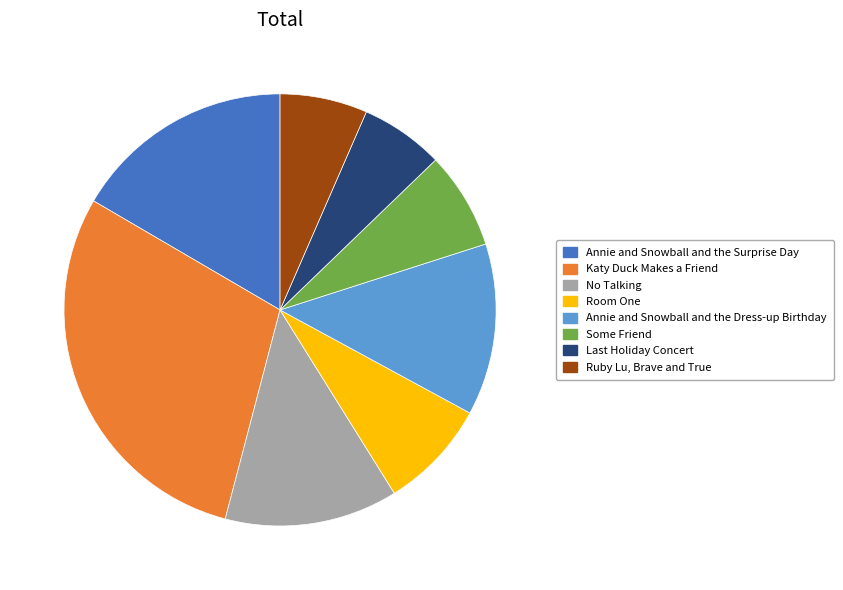

Count the number of slices in the pie.

8